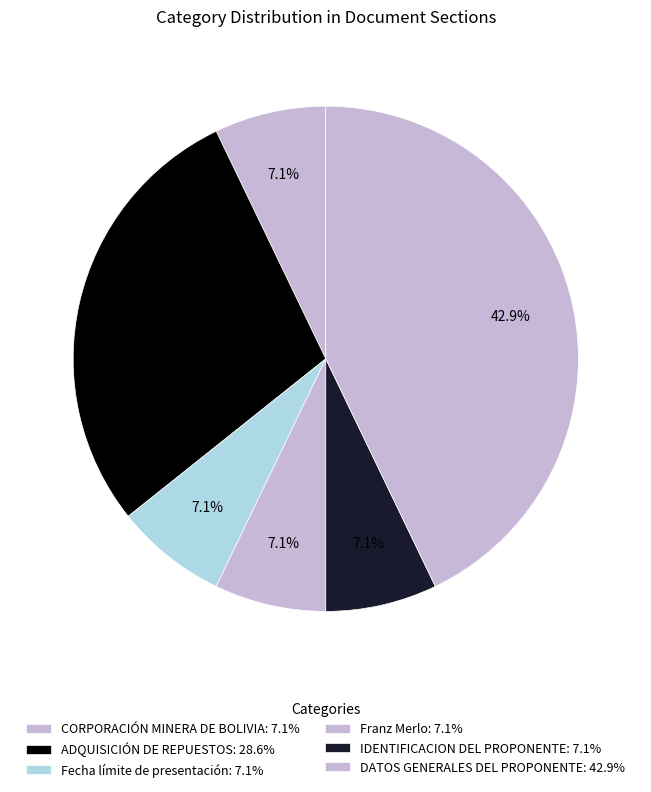

To the nearest percent, what is the average slice percentage?

17%